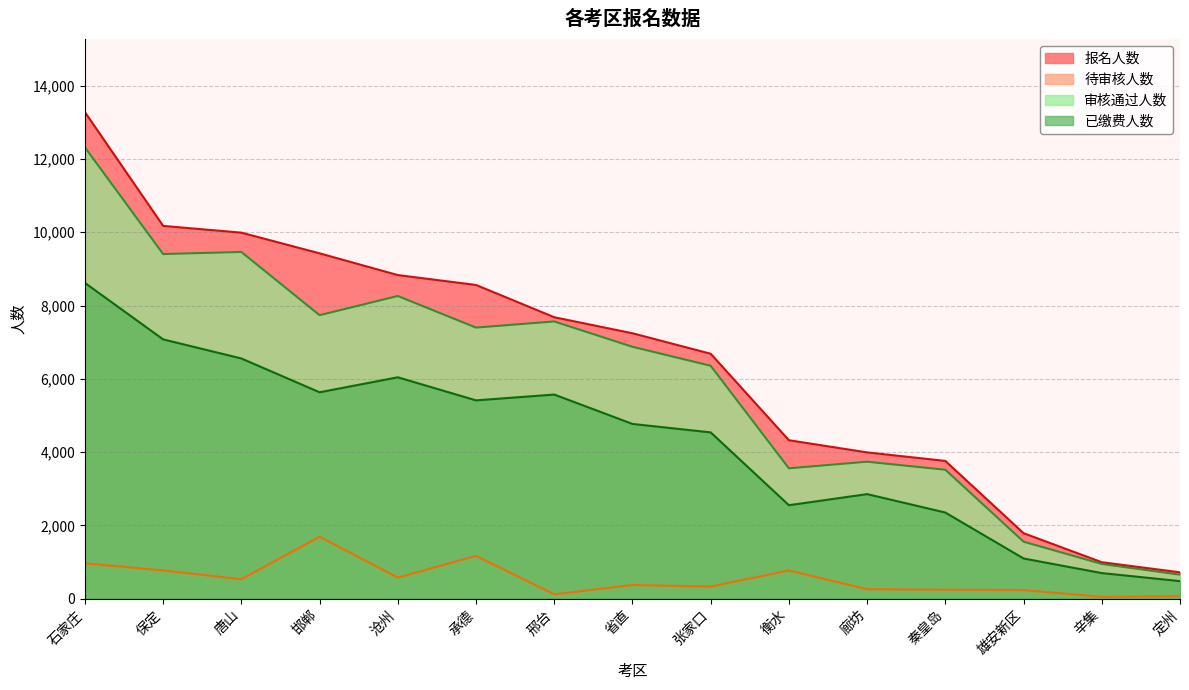

What is the approximate value of 审核通过人数 at 秦皇岛, to the nearest 10?

3520